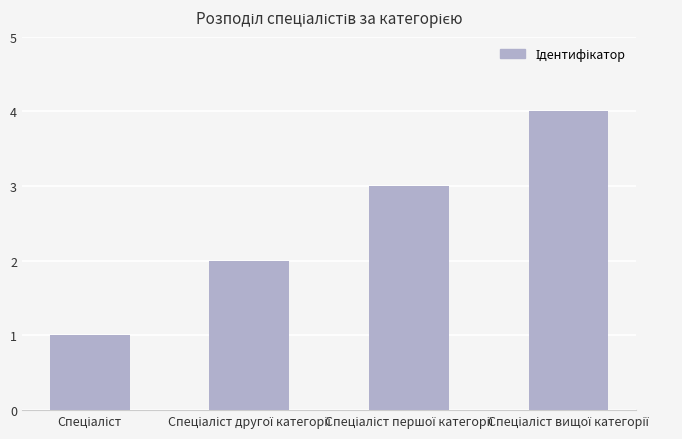

Does the chart contain stacked bars?

No